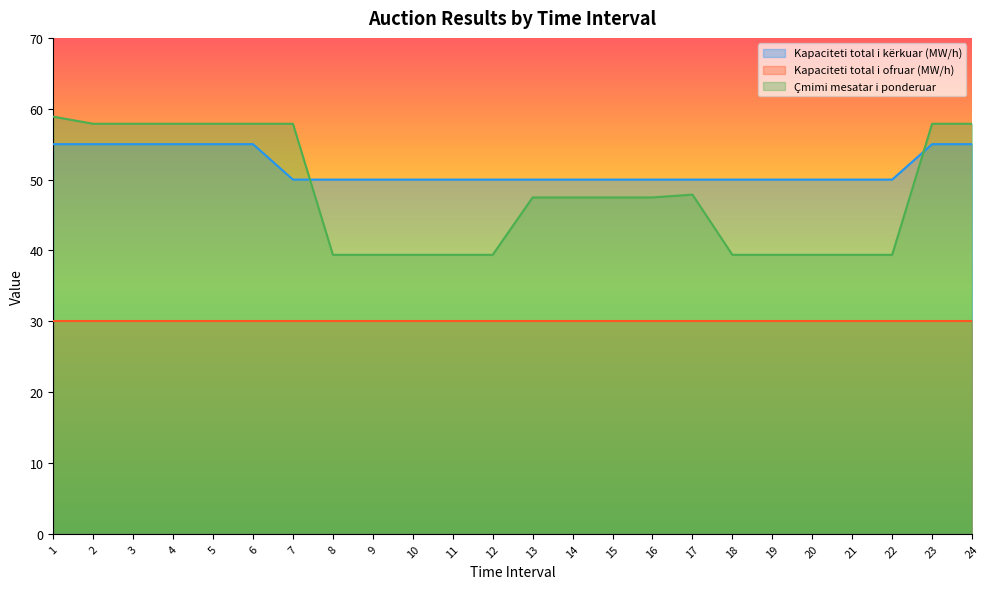

Rank the categories by Çmimi mesatar i ponderuar value from lowest to highest.

8, 9, 10, 11, 12, 18, 19, 20, 21, 22, 13, 14, 15, 16, 17, 2, 3, 4, 5, 6, 7, 23, 24, 1